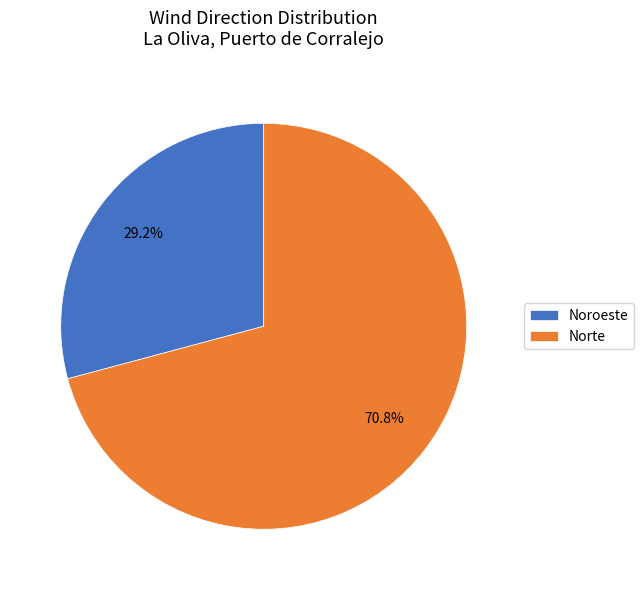

To the nearest percent, what is the combined percentage of Noroeste and Norte?

100%